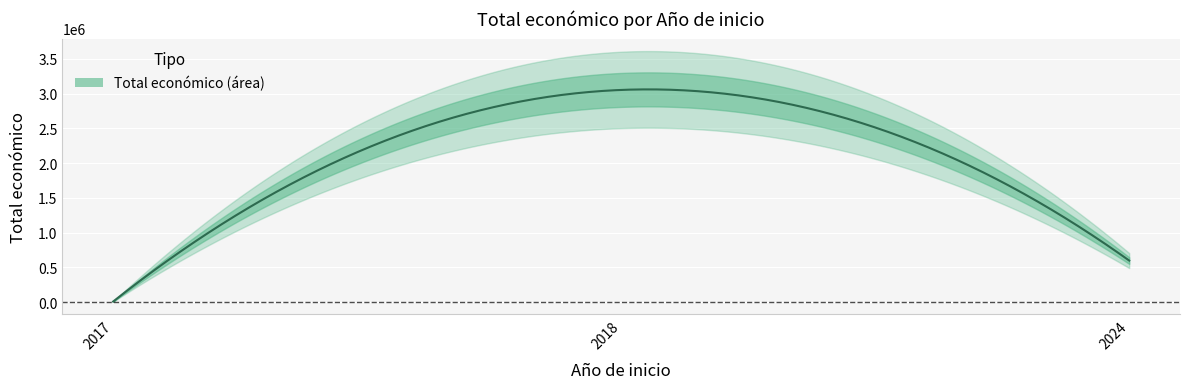

Where is the data nearest to the value 1530786?

2024